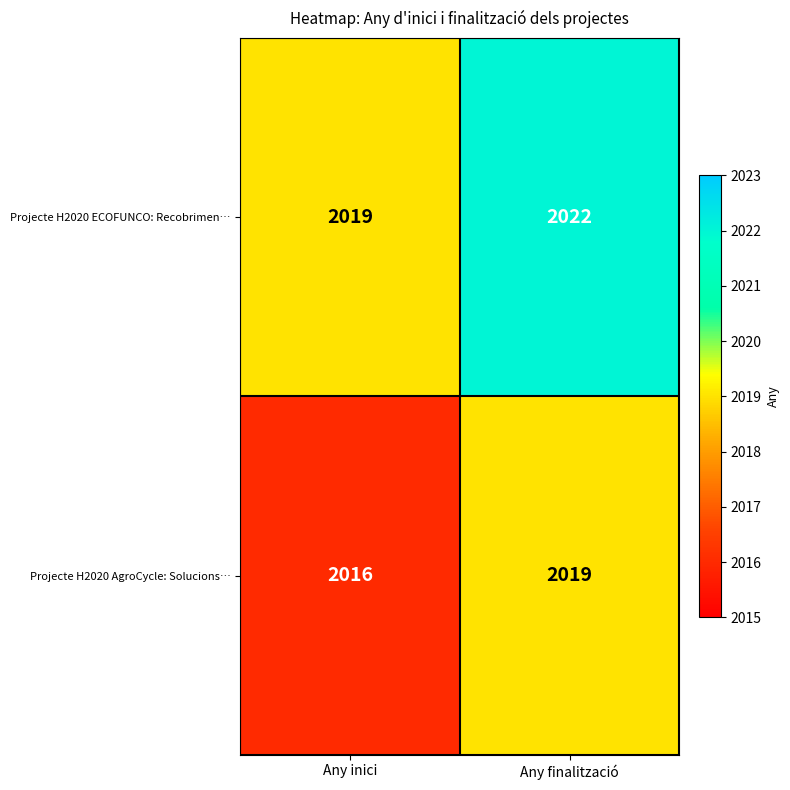

What is the spread (max minus min) of values at Any inici?

3